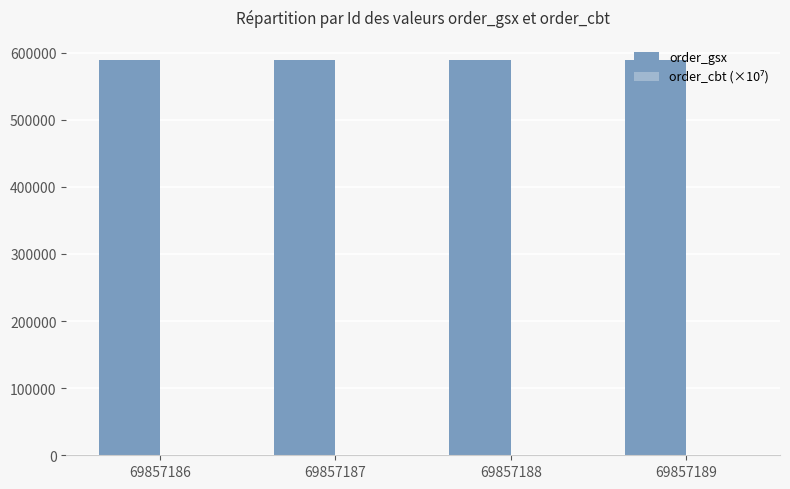

What is the maximum value for order_gsx?

589568.0